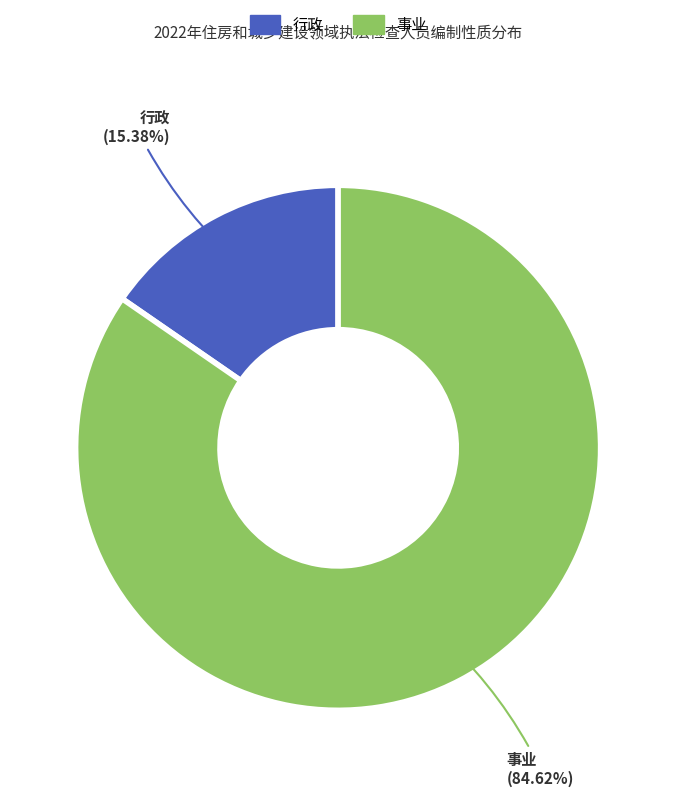

Approximately how many times larger is the value at 行政 compared to 事业?

0.2